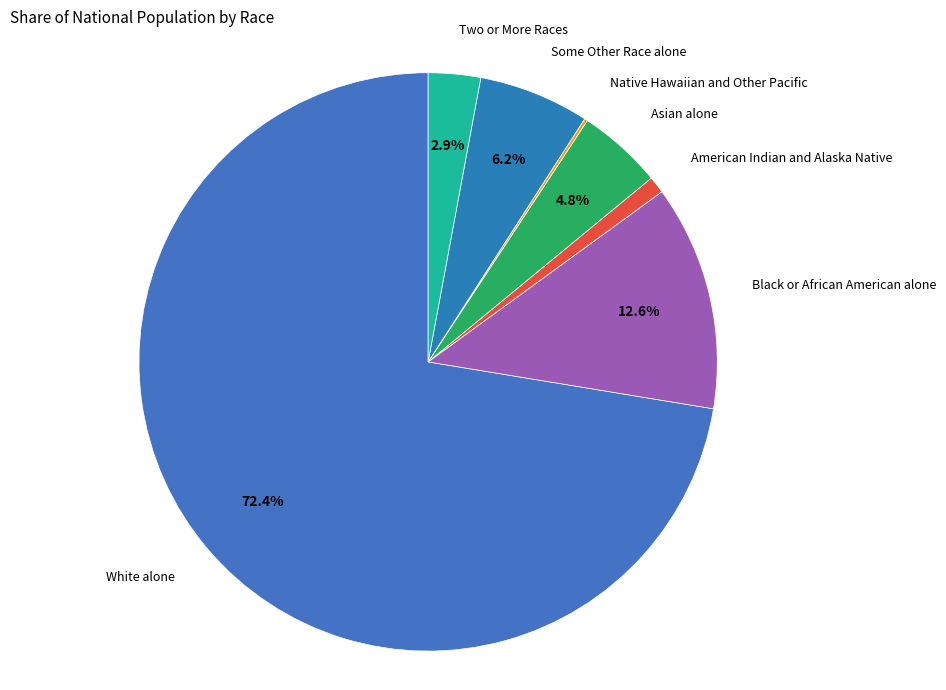

Which slice is the largest?

White alone